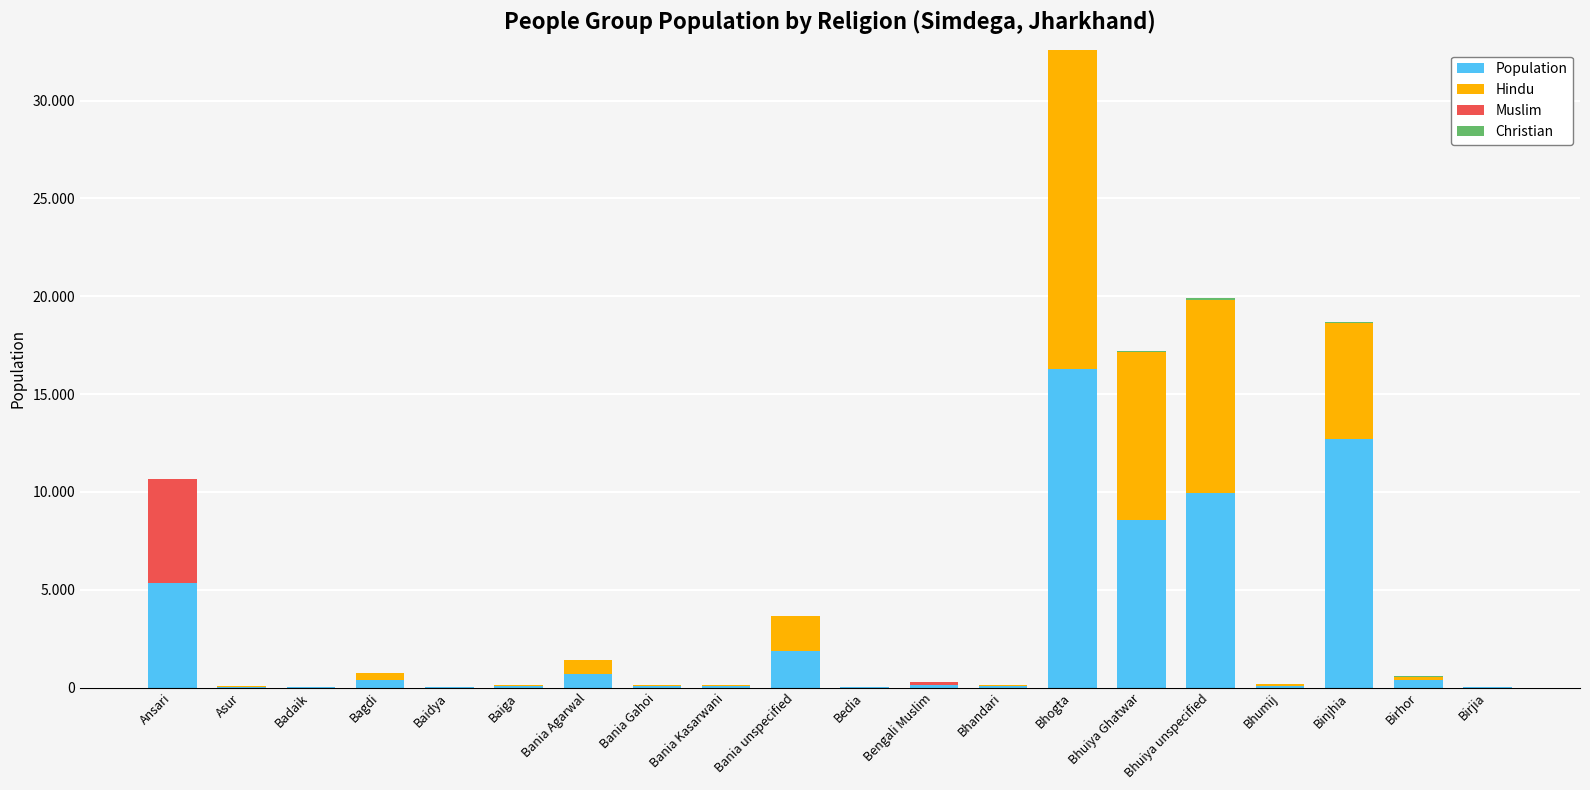

At which label is Population closest to 8160?

Bhuiya Ghatwar